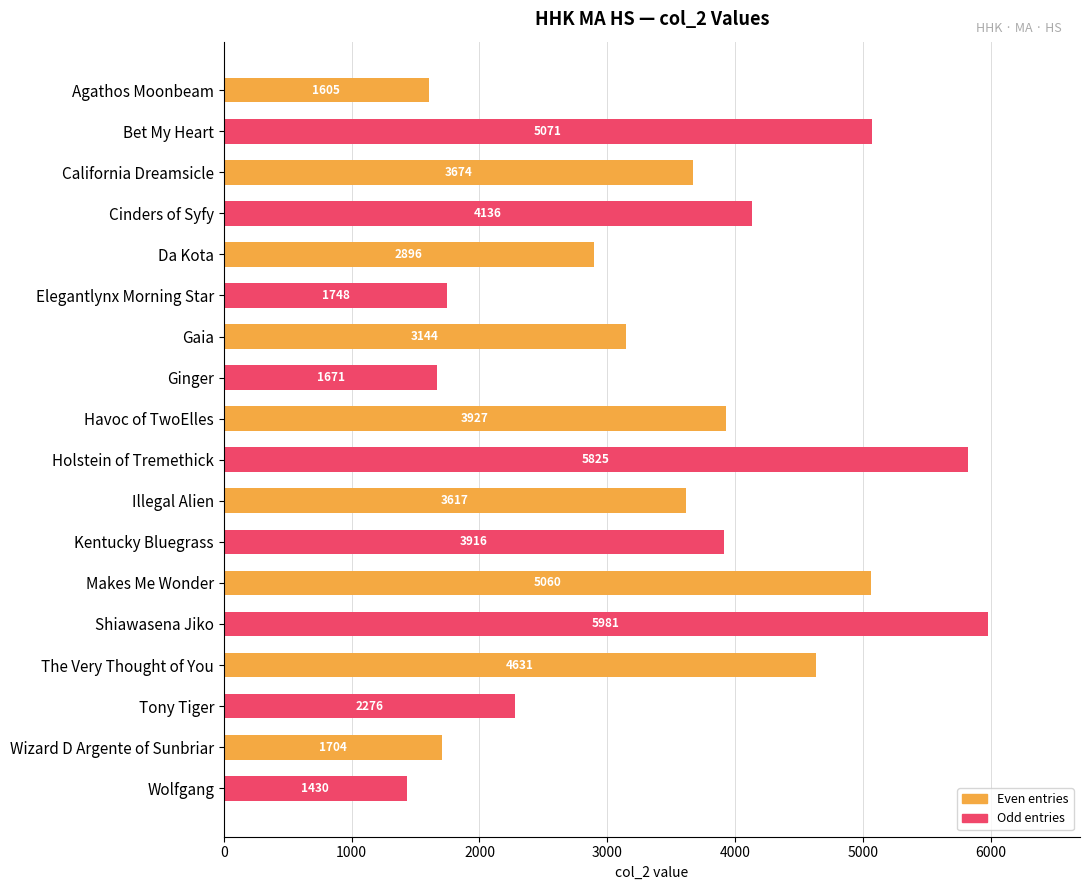

What is the difference between the maximum and minimum values?

4551